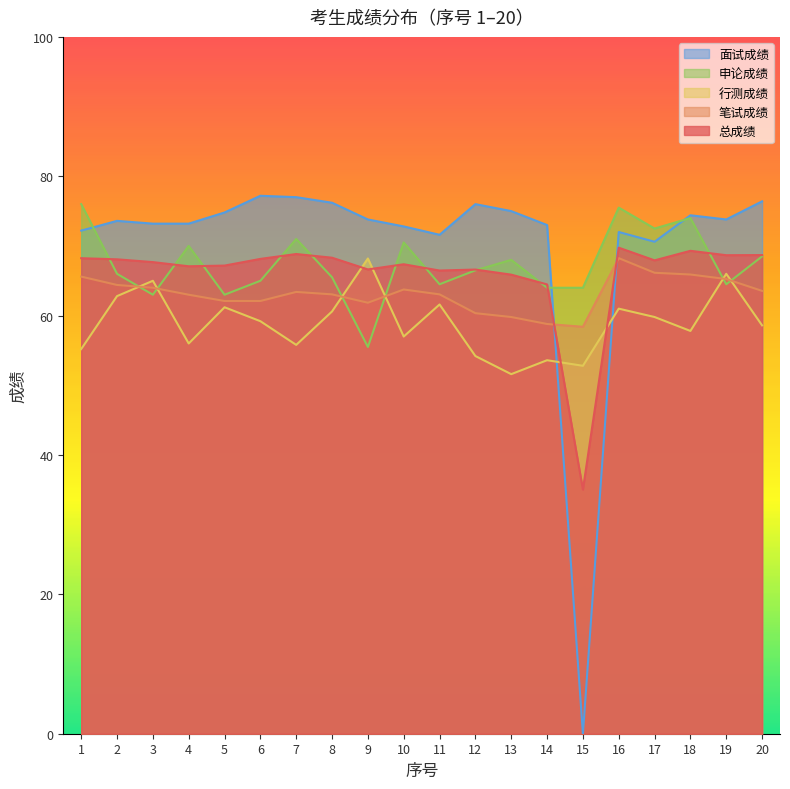

Between which two adjacent categories do 行测成绩 and 申论成绩 first intersect?

2 and 3